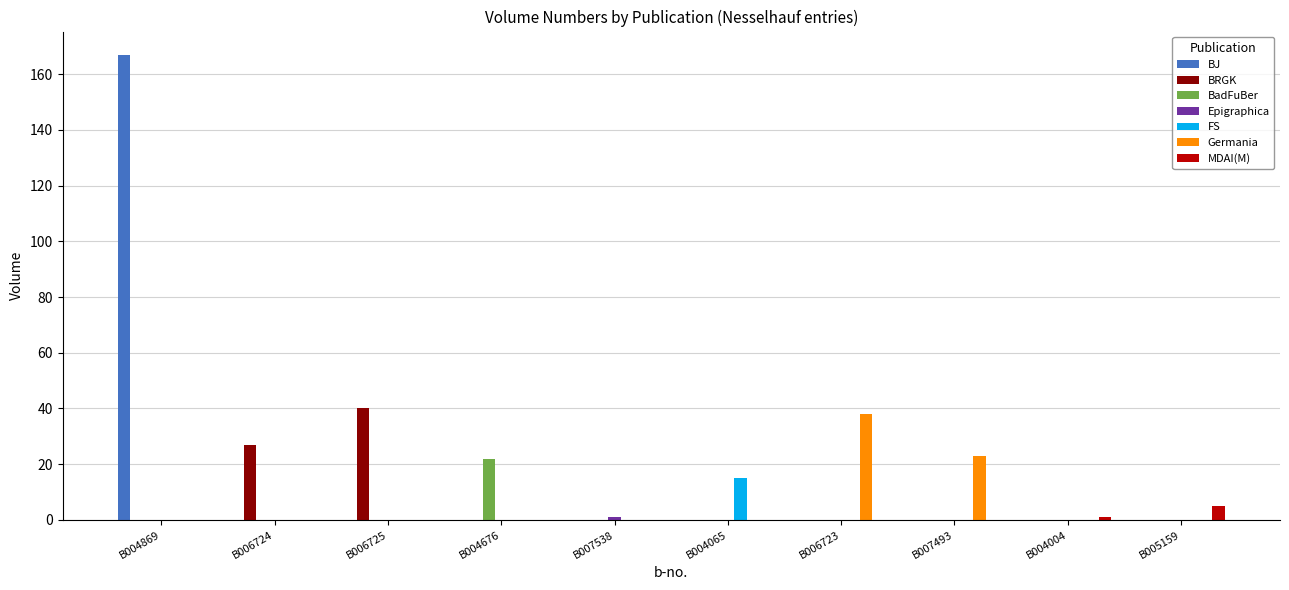

The Germania series shows 0 at B004869. True or false?

True